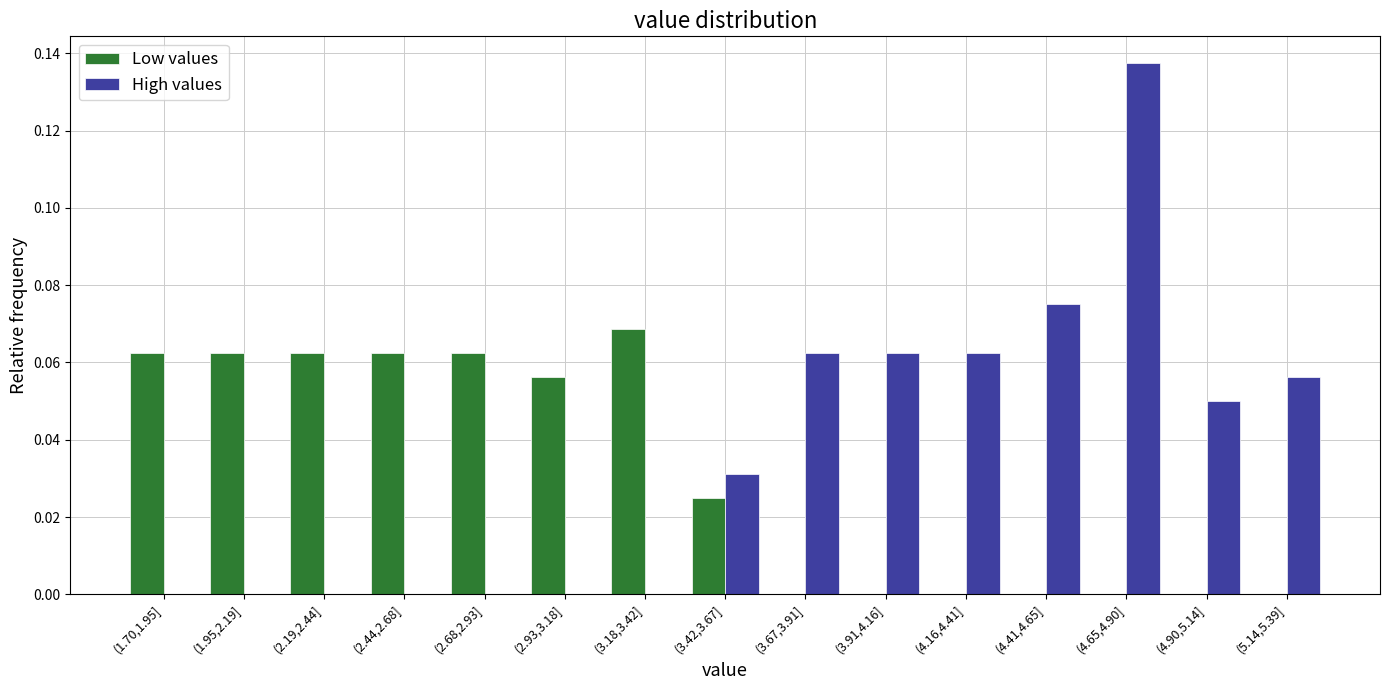

At which label does Low values reach its peak?

(3.18,3.42]